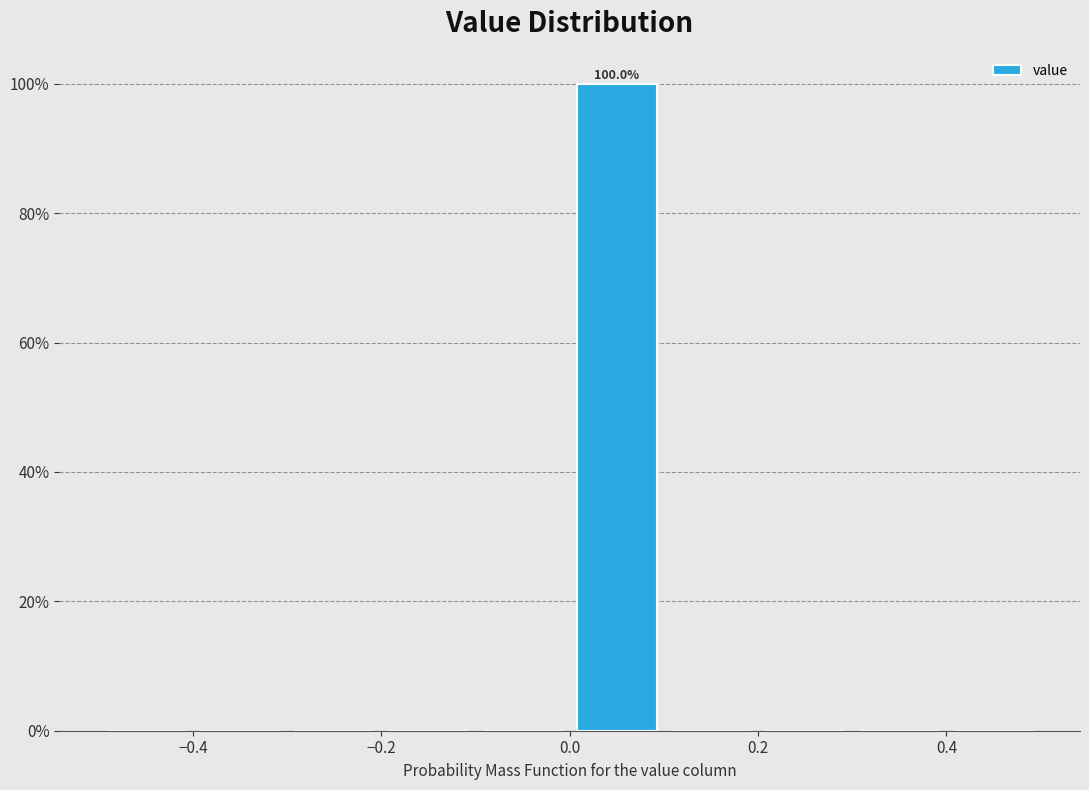

Over which range of the x-axis is the bar tallest?

0.0 to 0.1